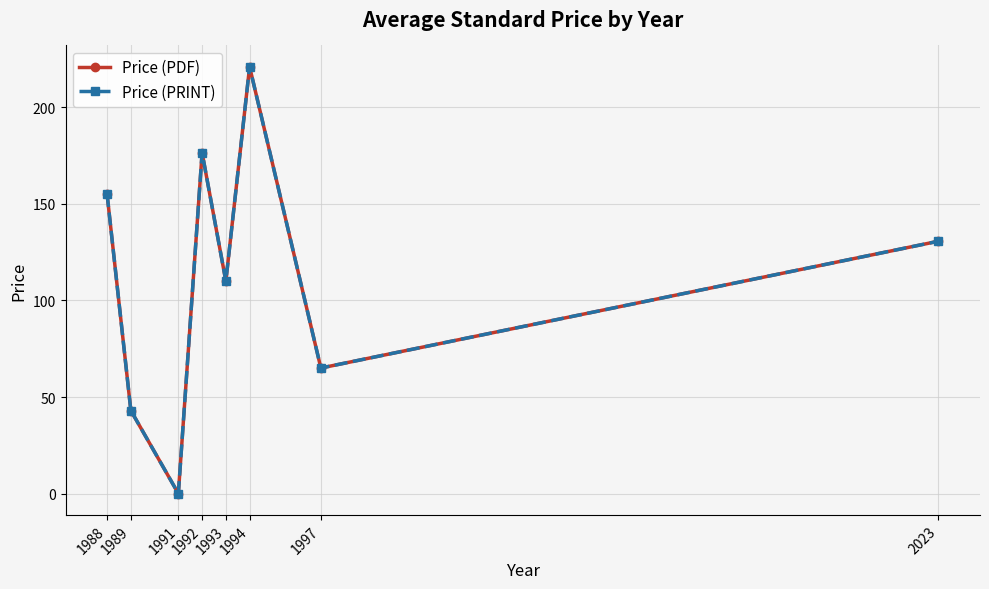

Is this an area chart (filled region under the line)?

No